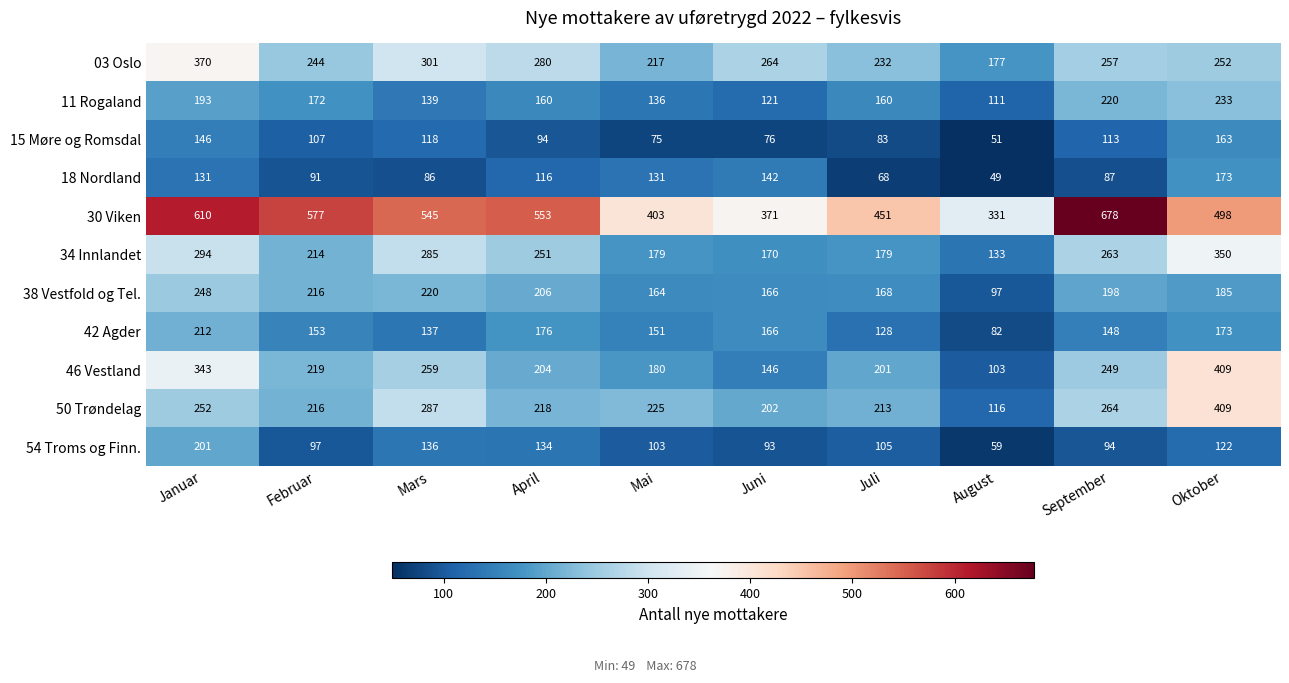

At Juli, list the series in order from smallest to largest.

18 Nordland, 15 Møre og Romsdal, 54 Troms og Finn., 42 Agder, 11 Rogaland, 38 Vestfold og Tel., 34 Innlandet, 46 Vestland, 50 Trøndelag, 03 Oslo, 30 Viken